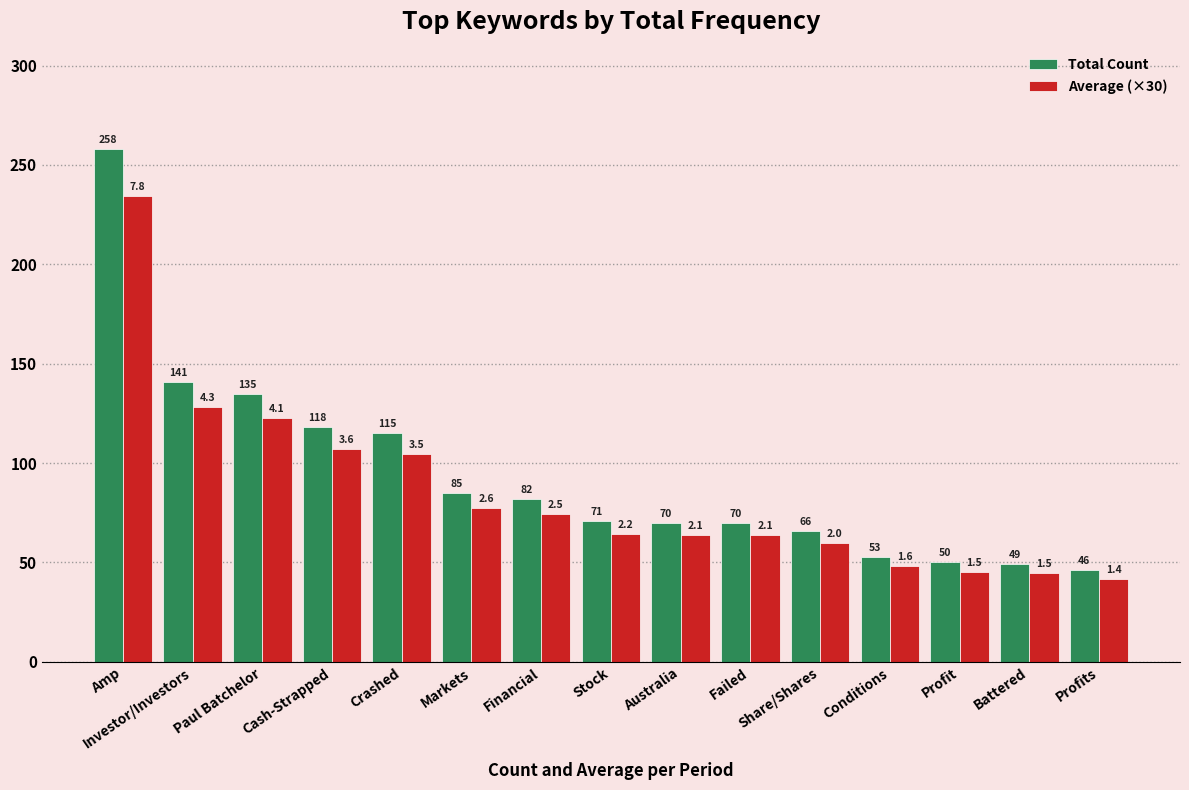

Rank the series by their maximum value, from lowest to highest.

Average (×30), Total Count